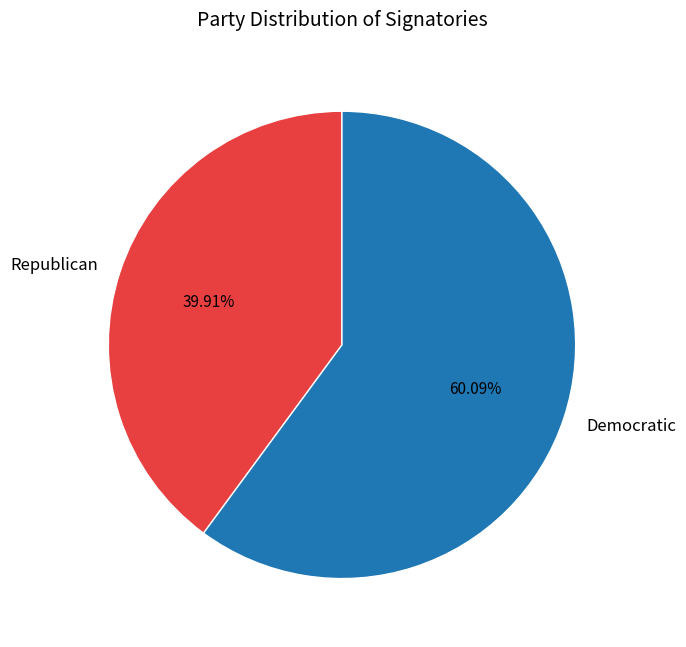

Rank the categories by value from highest to lowest.

Democratic, Republican